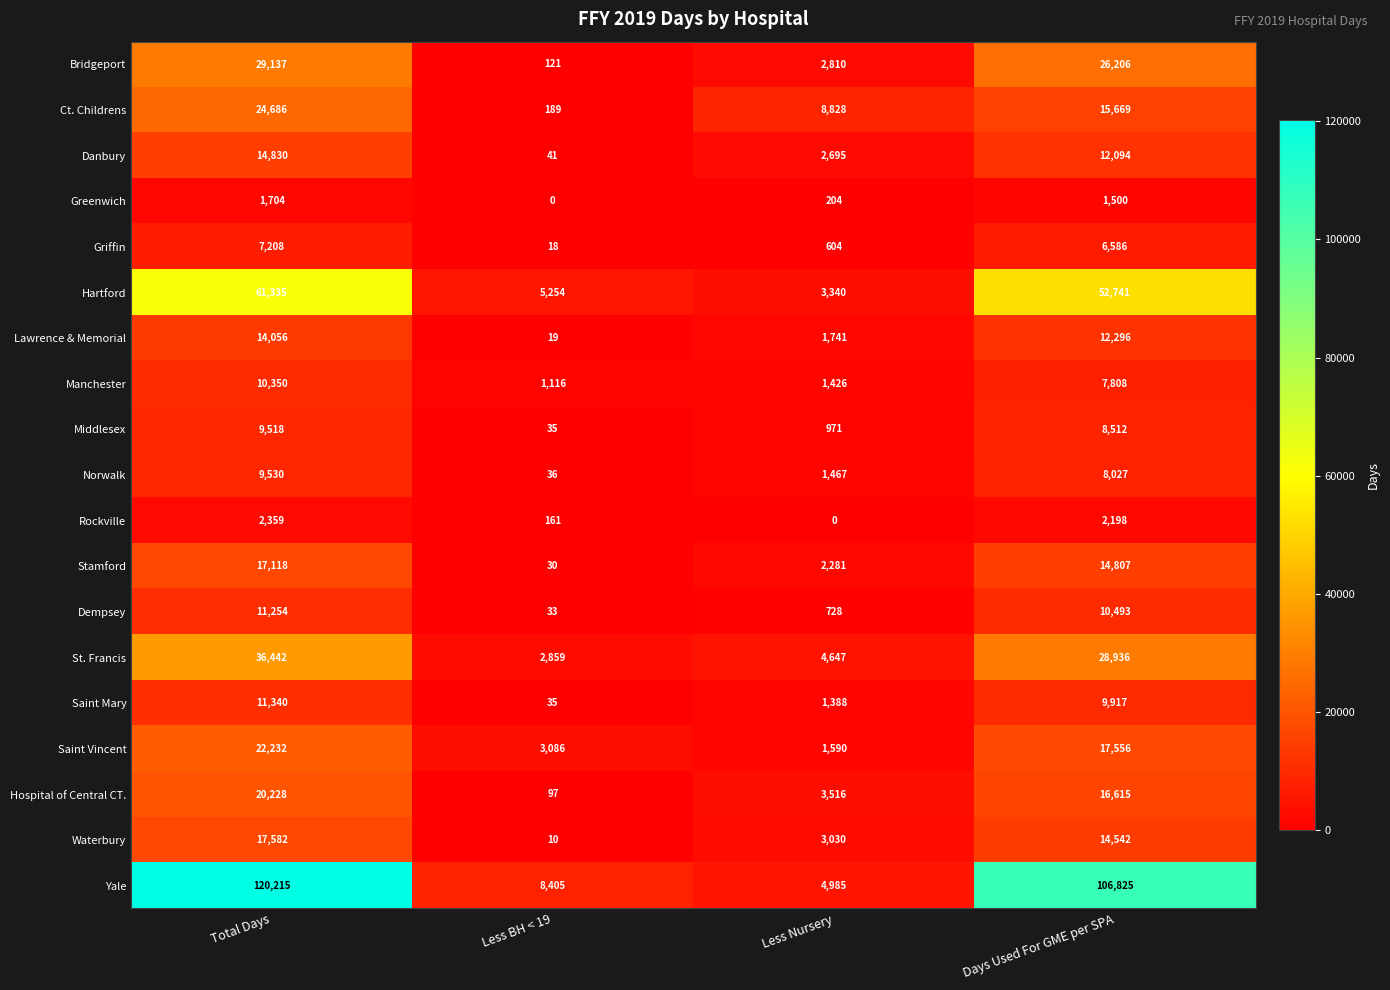

The Manchester series shows 1116 at Less BH < 19. True or false?

True